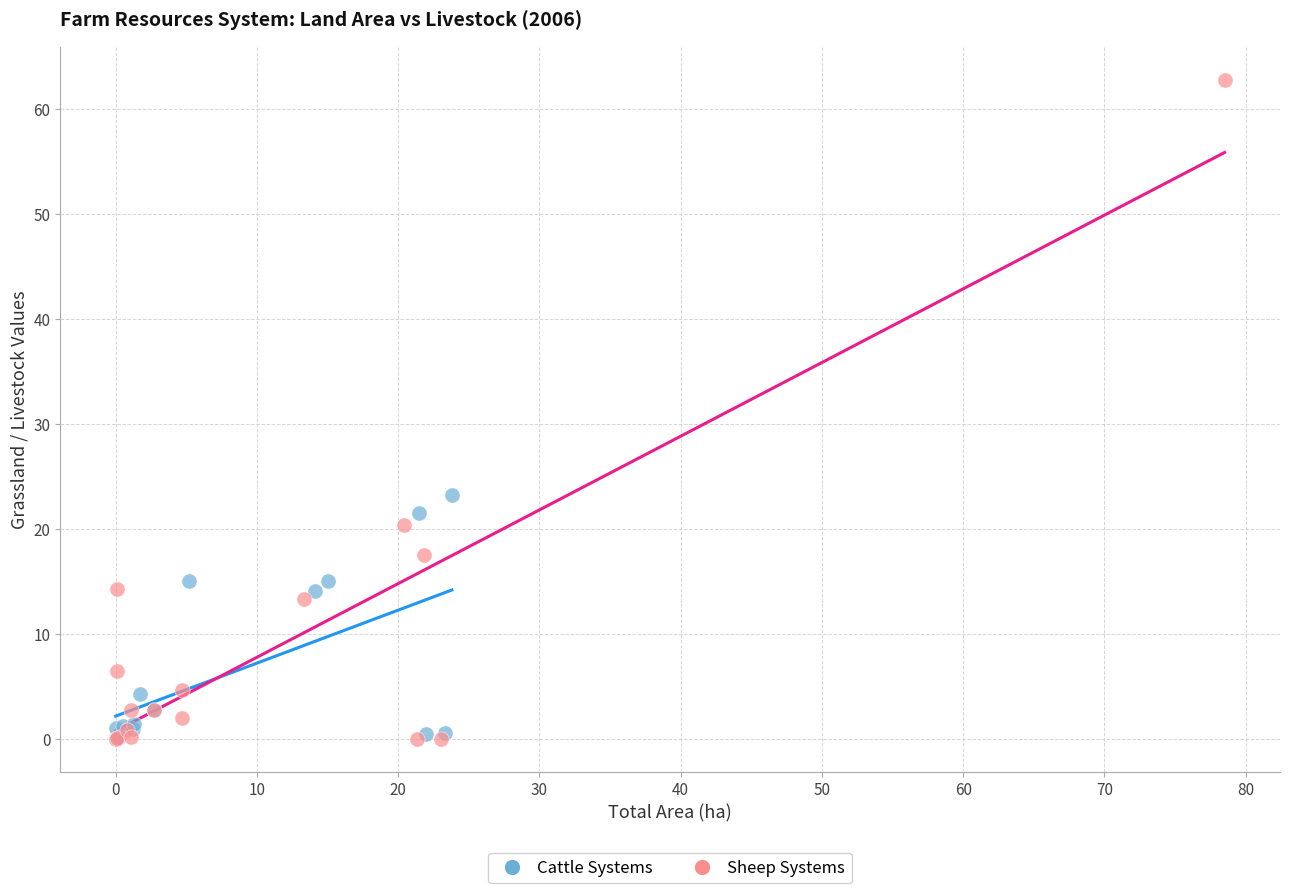

Which series has the widest spread of Y values?

Sheep Systems